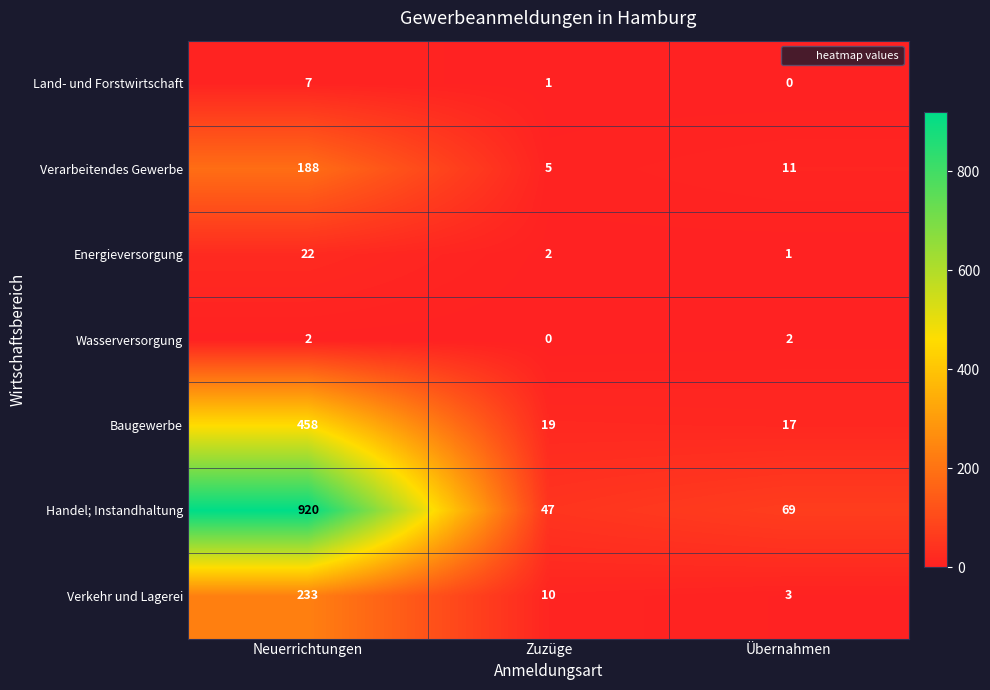

What is the sum of all Land- und Forstwirtschaft values?

8